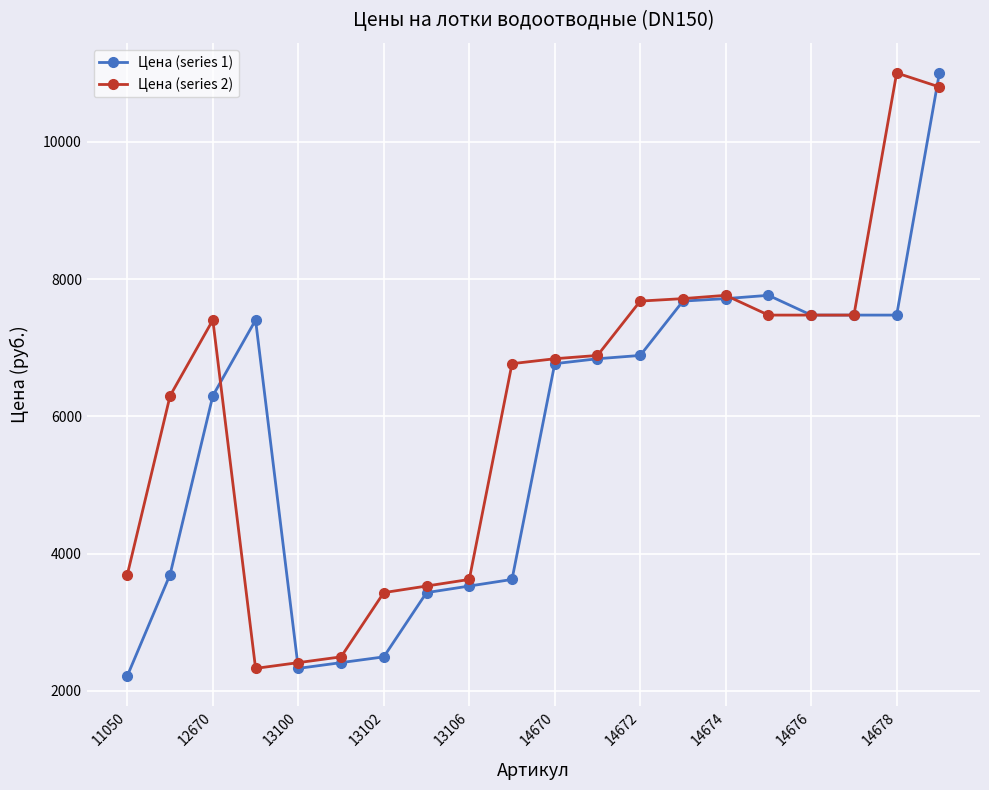

True or false: Цена (series 2) has more than 0 interior local peaks.

True